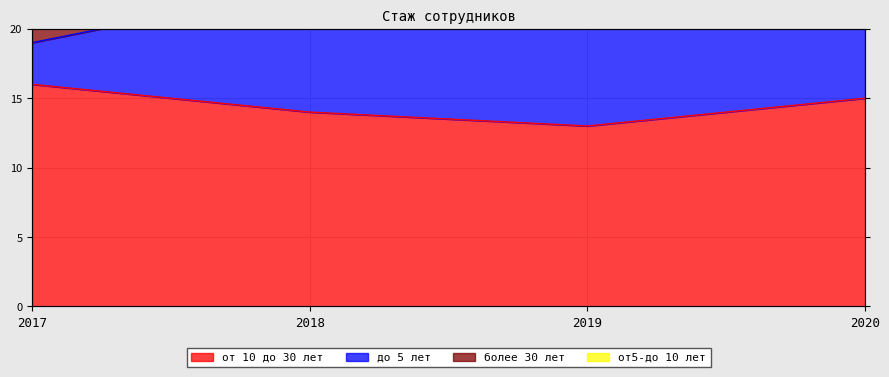

List the labels in order of от5-до 10 лет value, smallest first.

2017, 2019, 2018, 2020